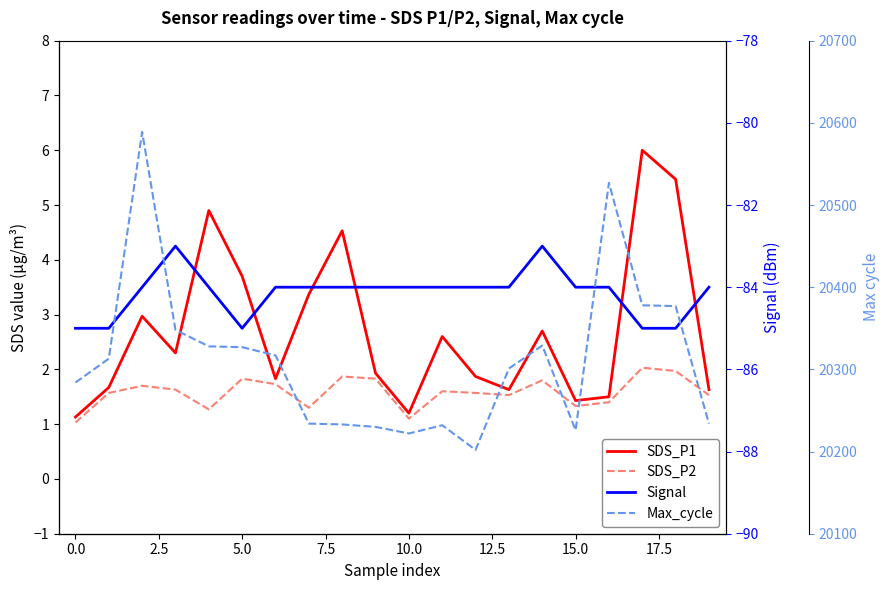

The SDS_P1 series shows 1.6 at 13. True or false?

True